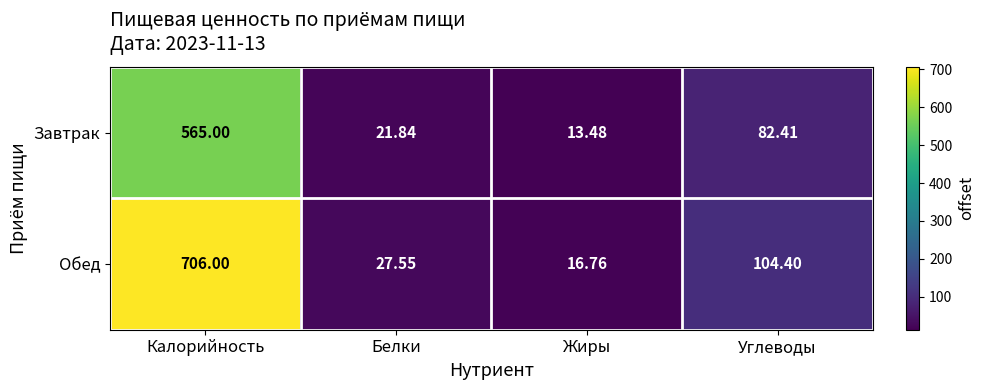

Which category has the highest value across all series?

Калорийность